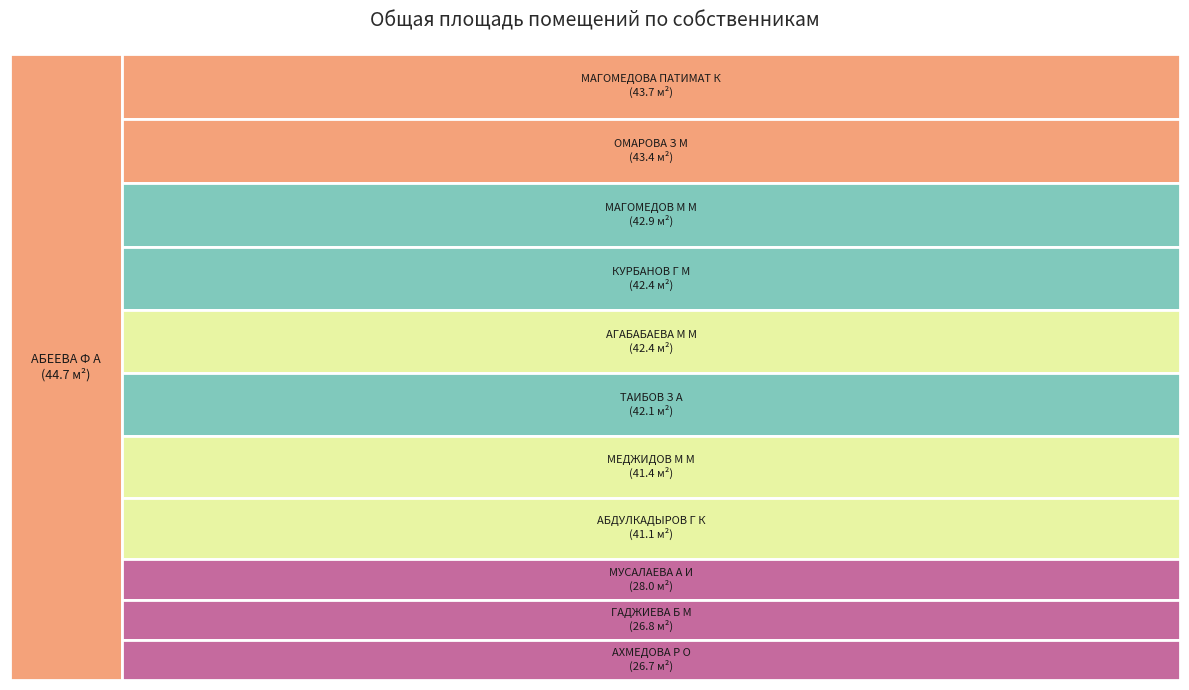

To the nearest percent, what is the combined percentage of АГАБАБАЕВА М М and ОМАРОВА З М?

18%